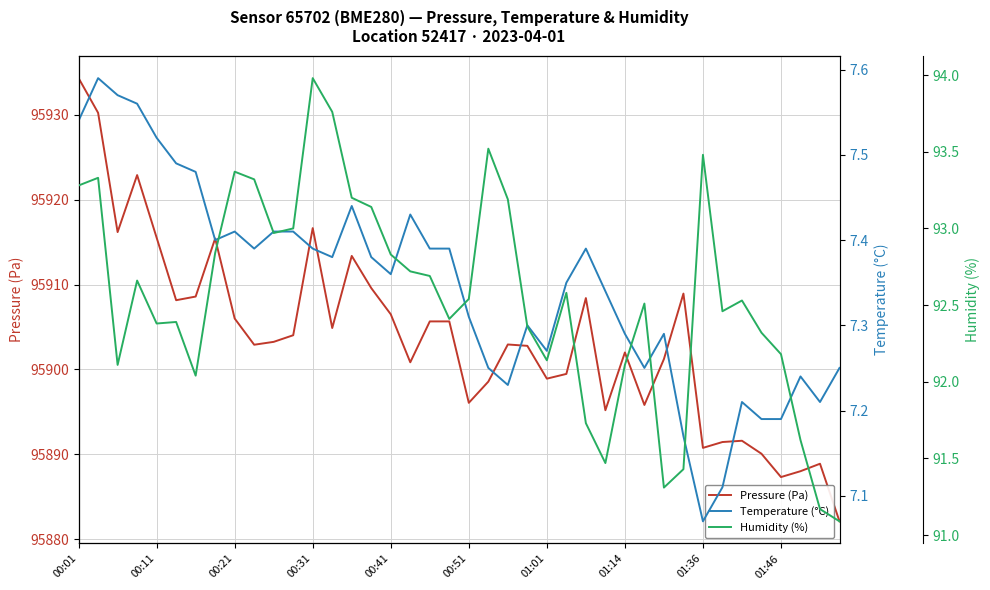

True or false: Pressure (Pa) has a value of 95896.1 at 00:51.

True